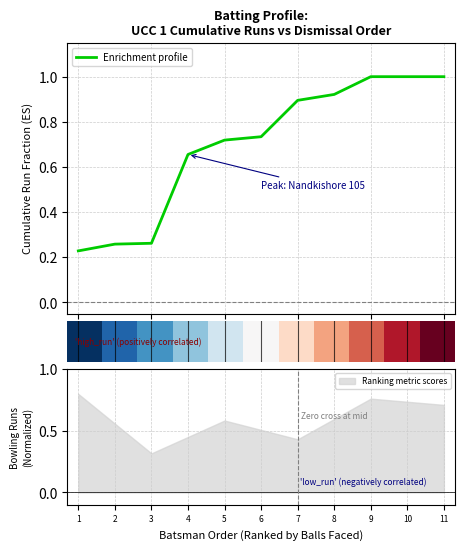

What is the difference between the maximum and second lowest values in the Enrichment profile series?

0.7